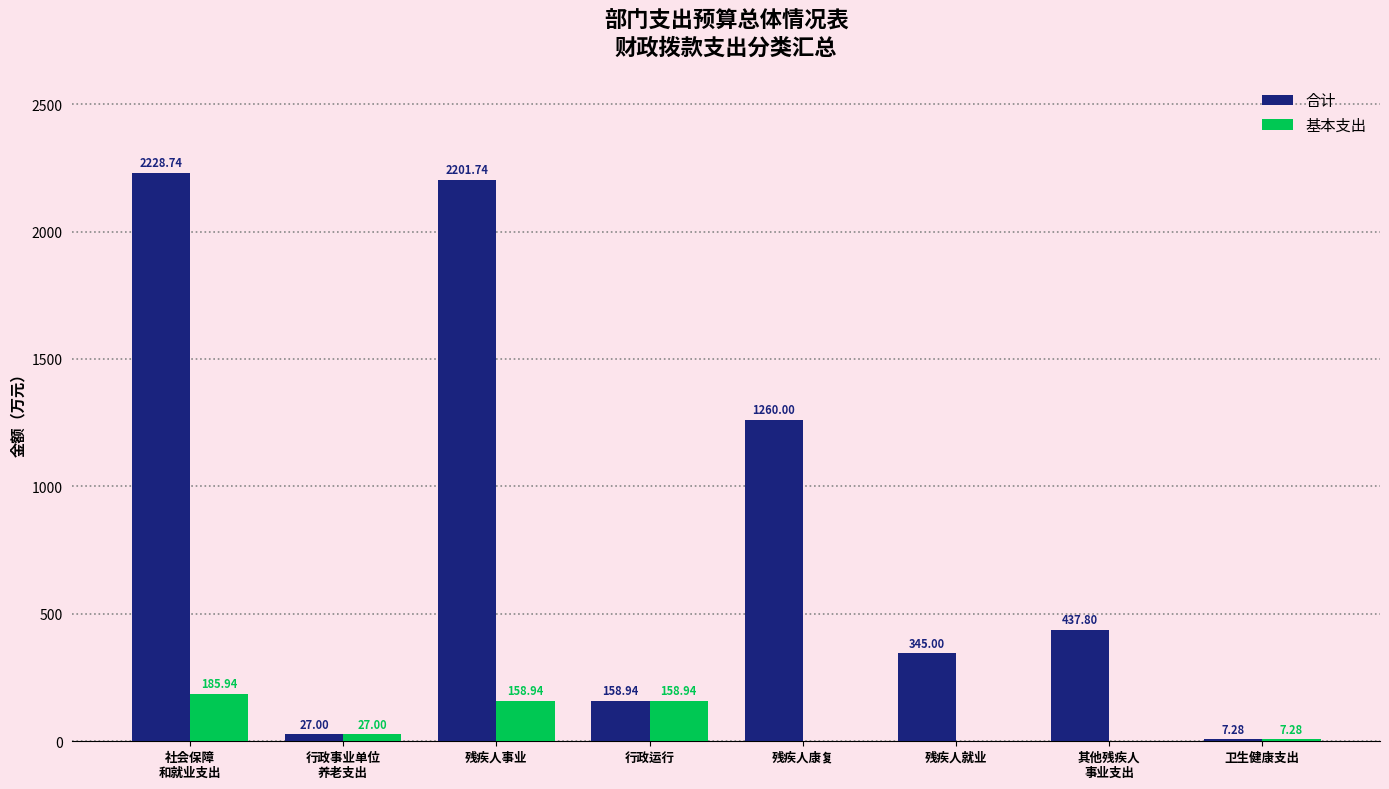

At which category is the sum across all series the highest?

社会保障
和就业支出